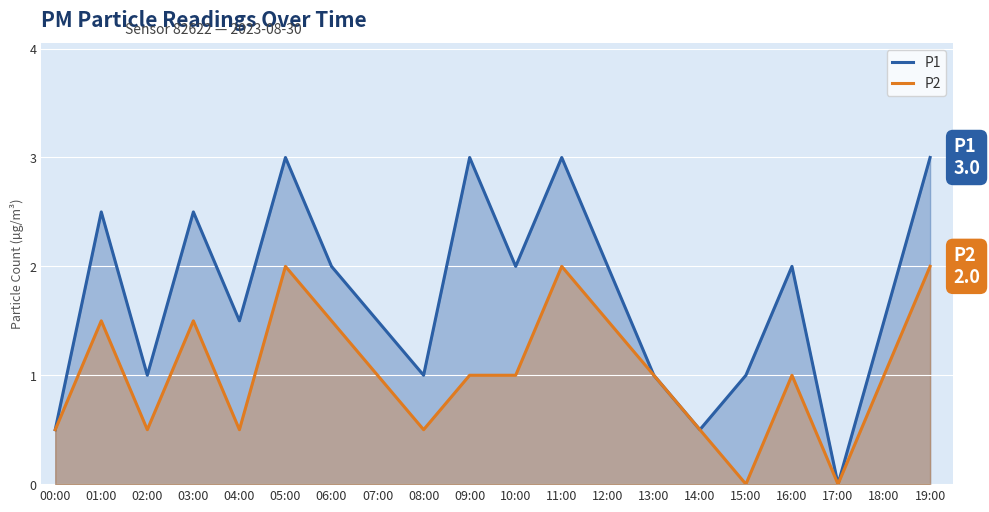

At which label does P1 first exceed 2?

01:00